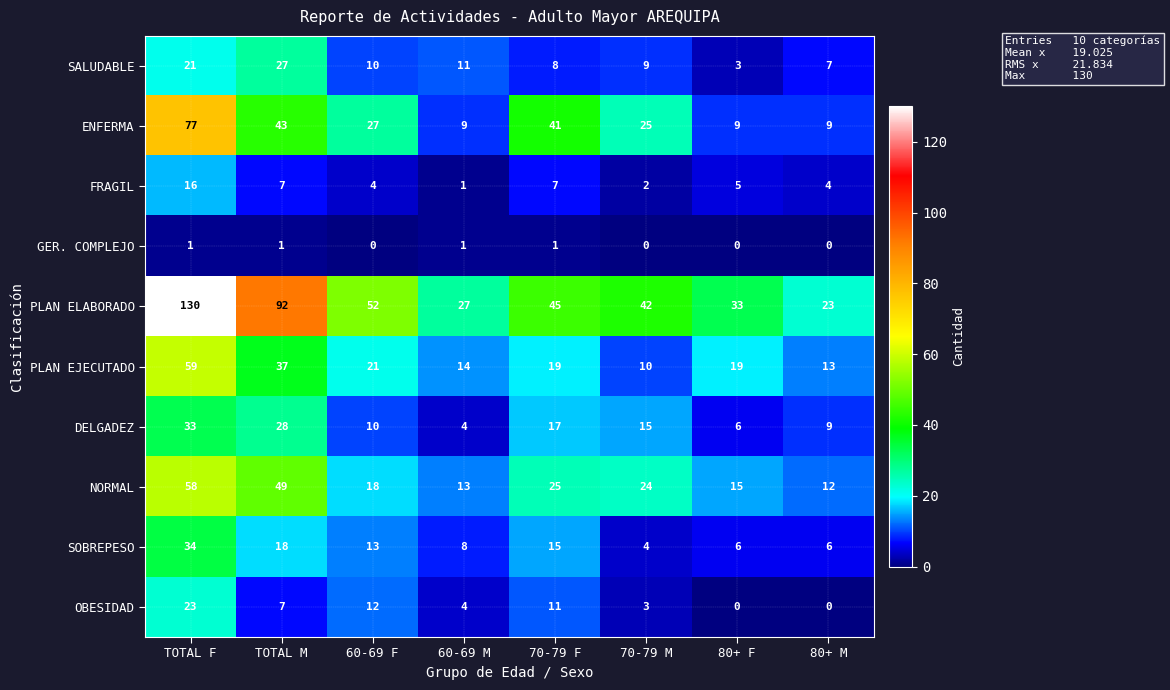

The value of NORMAL at 60-69 F is 27. True or false?

False